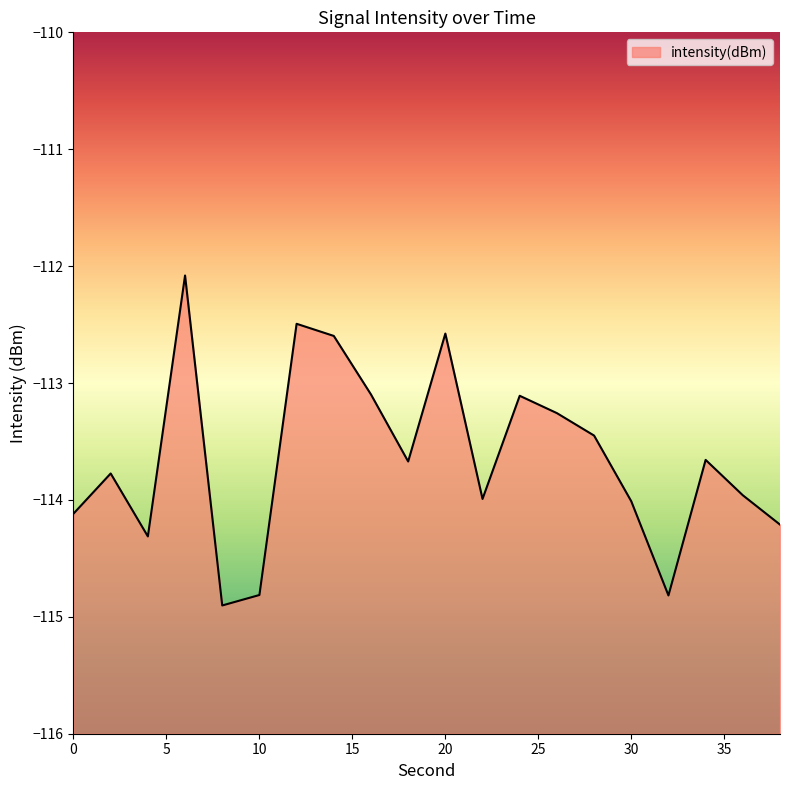

True or false: the data has more than 1 interior local peaks.

True